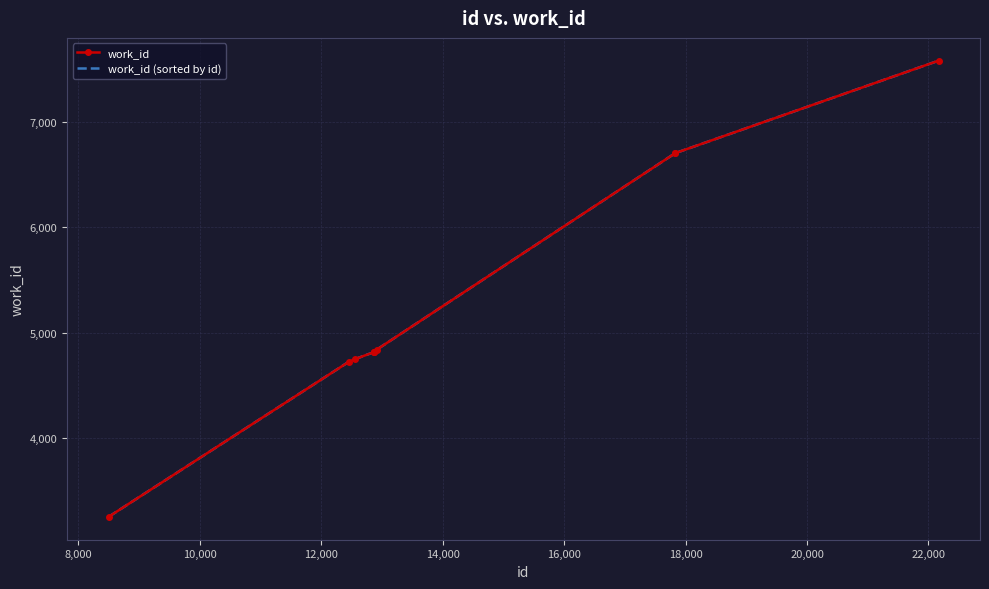

Which series has the widest spread of values?

work_id